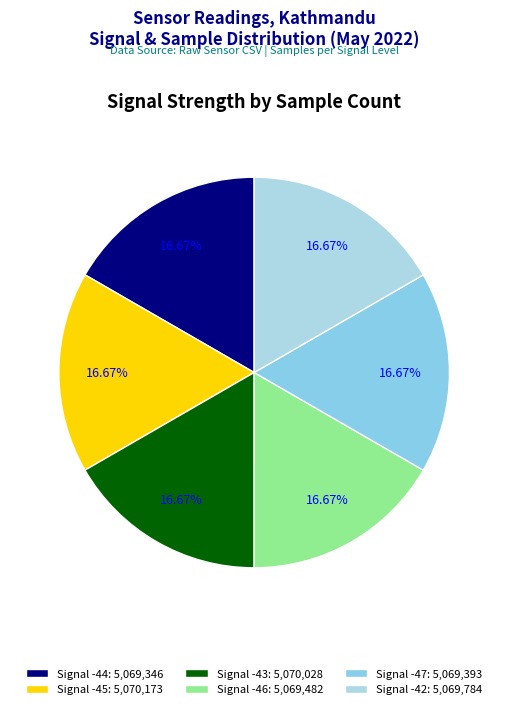

Does Signal -43 account for over 50% of the chart?

No